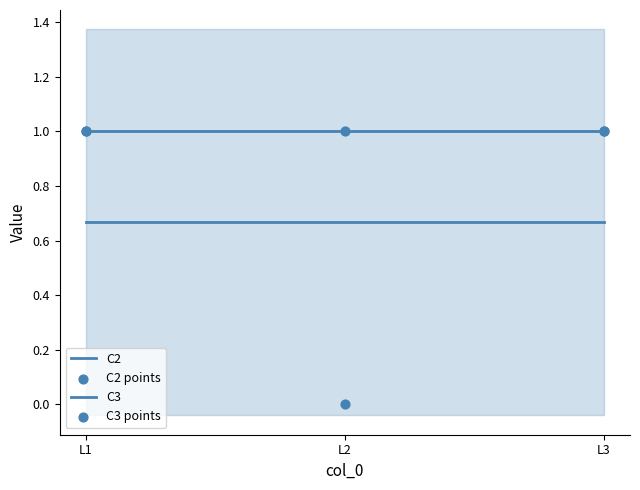

What are all the series names shown in the legend?

C2, C3, C2 points, C3 points